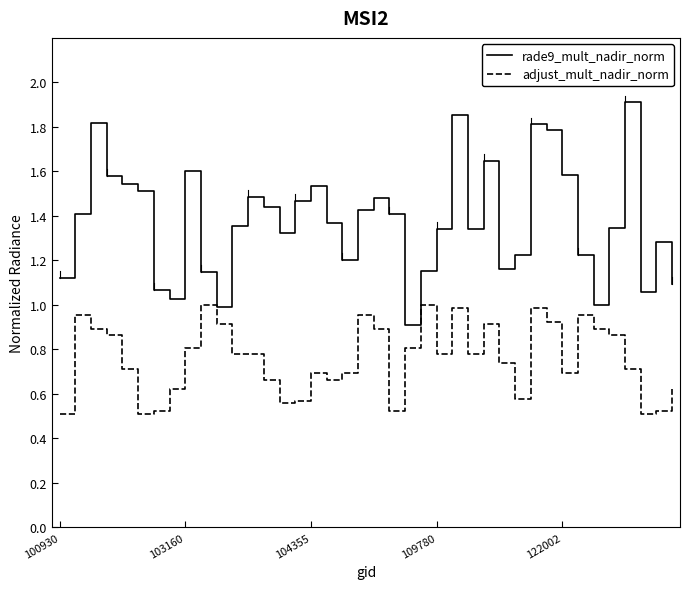

Does the chart have visible grid lines?

No